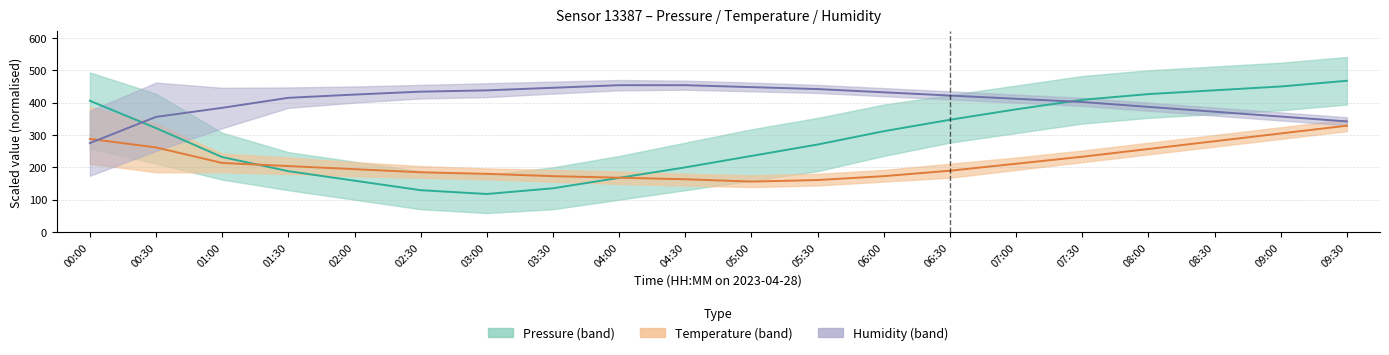

What is the approximate value of Pressure at 01:30?

188.2